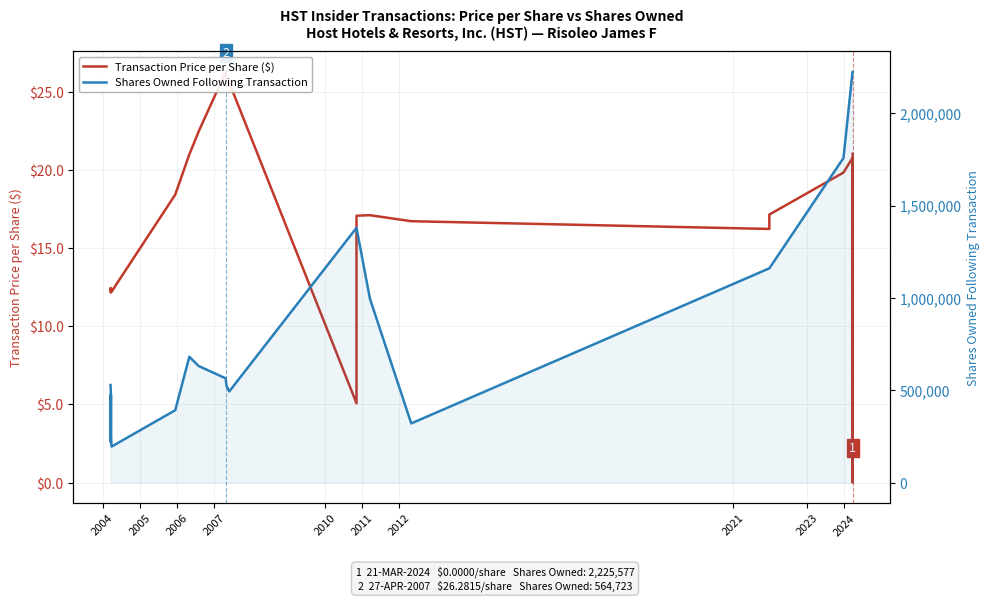

Rank the series by their average value, from lowest to highest.

Transaction Price per Share ($), Shares Owned Following Transaction